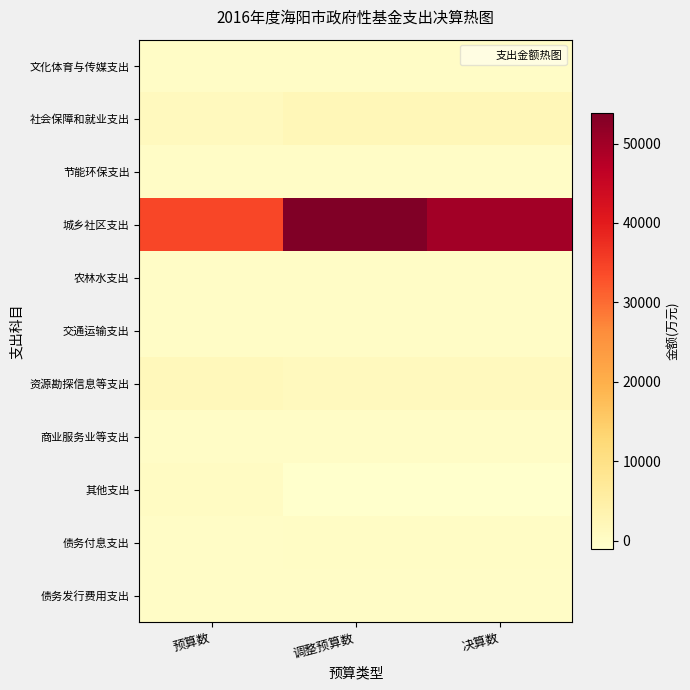

What is the smallest value displayed?

-1008